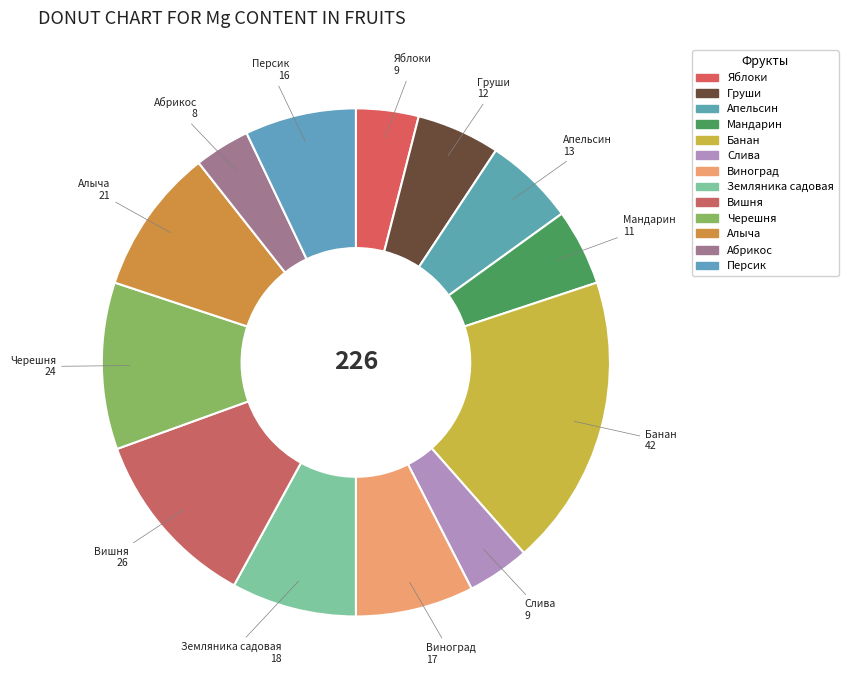

What percentage is the Вишня slice, to the nearest percent?

12%